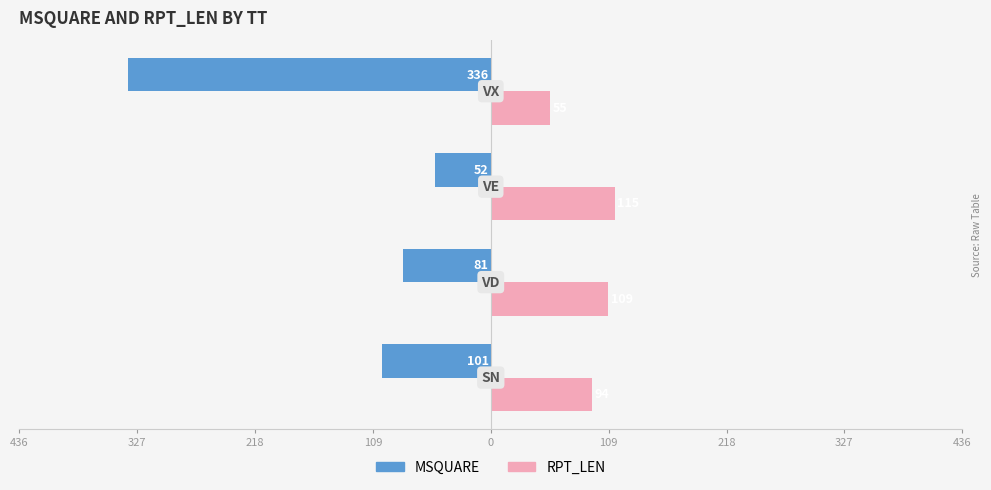

What are all the series names shown in the legend?

MSQUARE, RPT_LEN